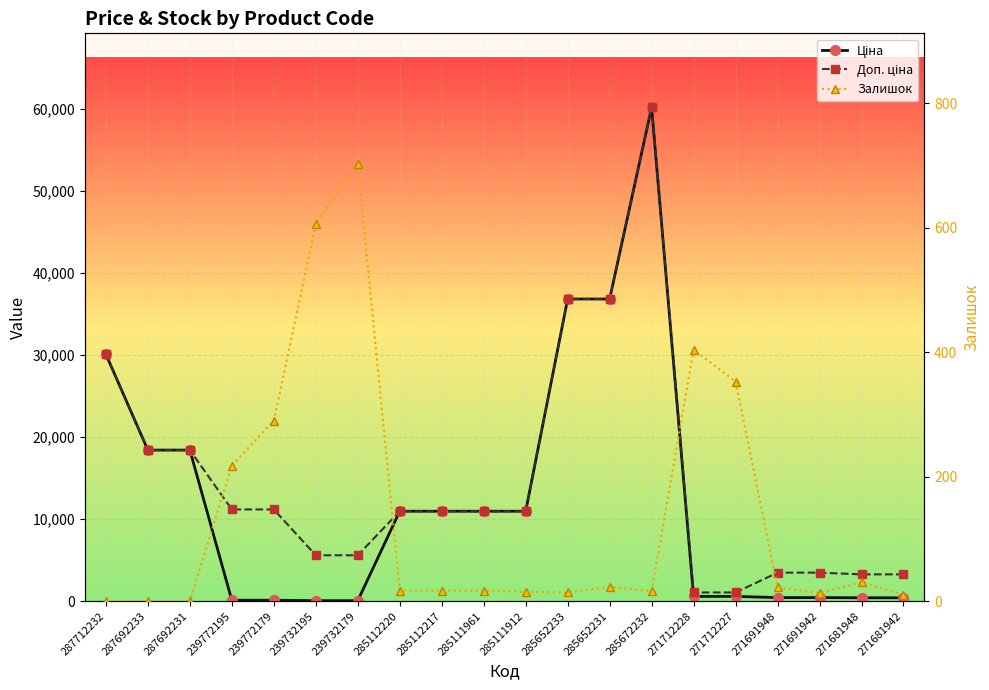

What value does the Ціна series have at 287692233?

18420.9